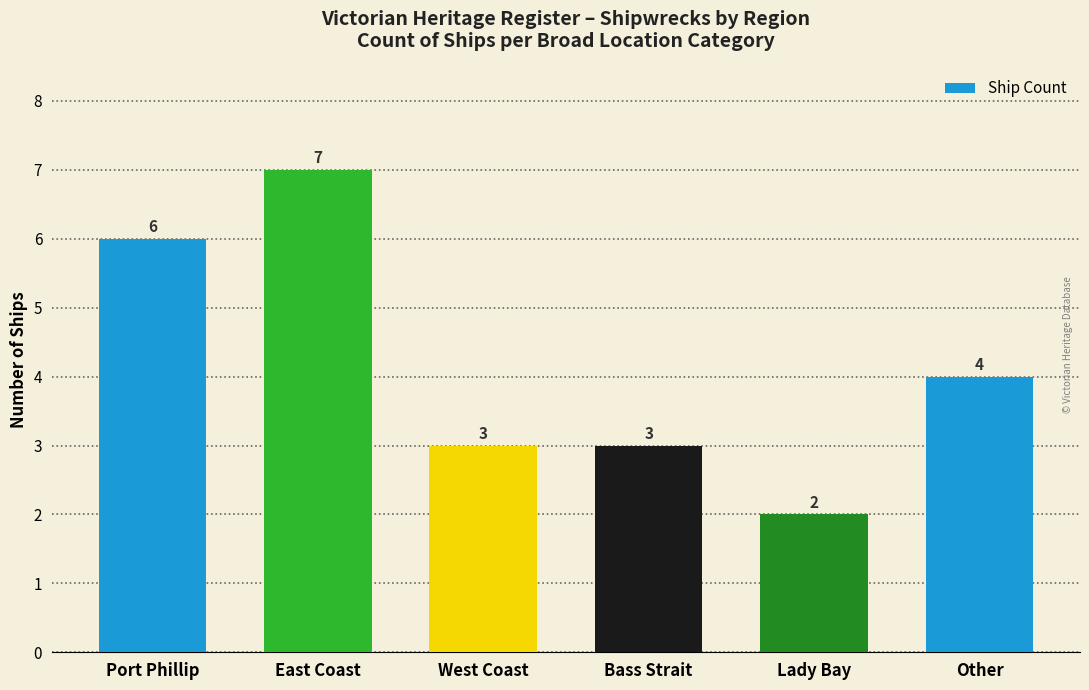

What is the sum of all values?

25